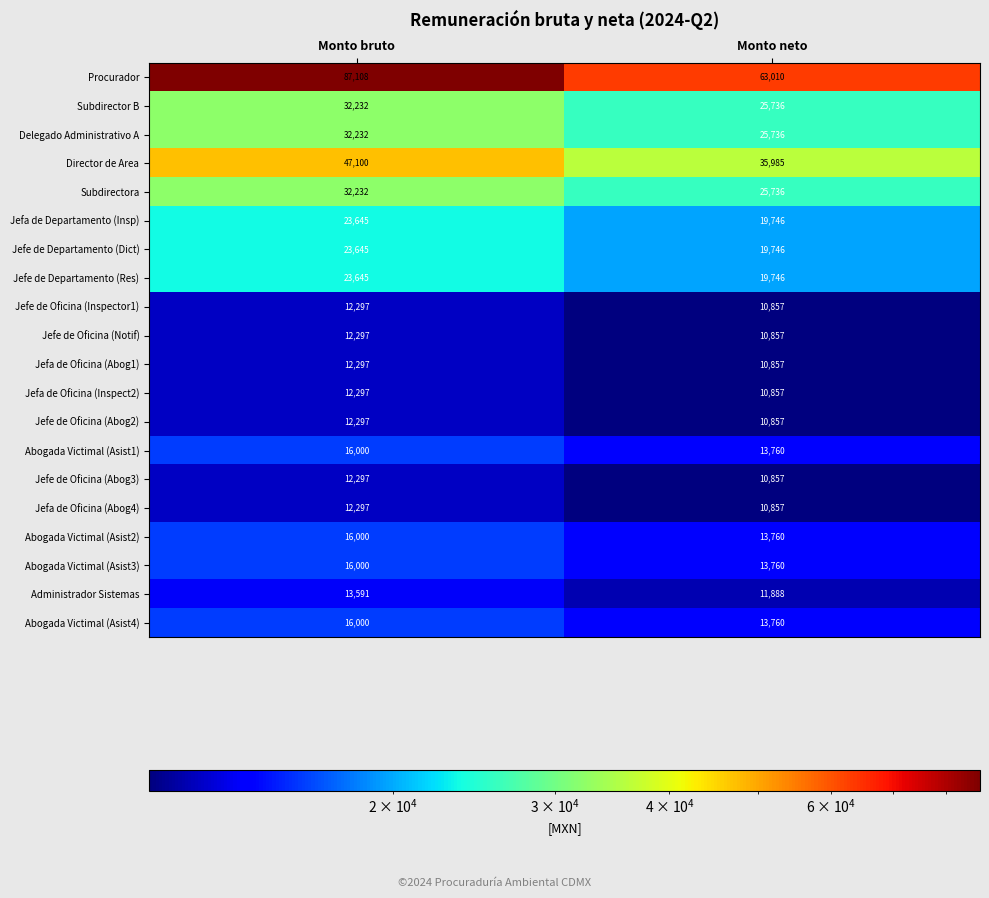

List the labels in order of Delegado Administrativo A value, smallest first.

Monto neto, Monto bruto